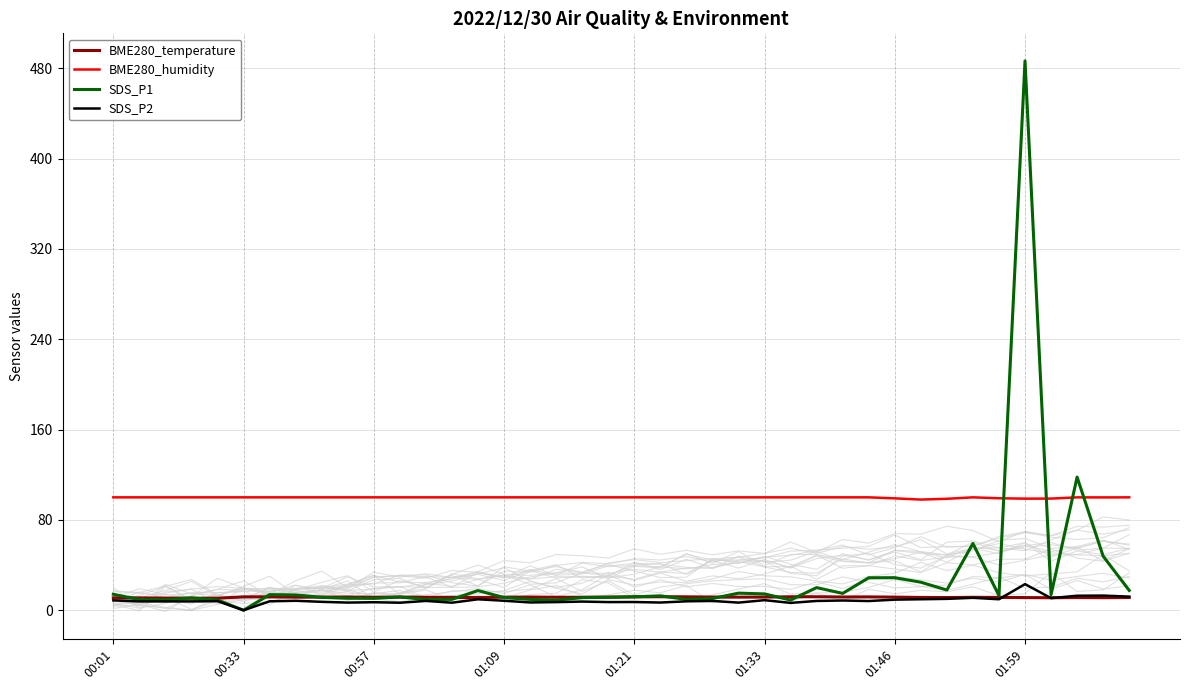

Reading right to left, what are all the values shown in this chart?

BME280_temperature: 11.3	11.1	11.2	11.1	11.2	11.3	11.5	11.2	11.3	11.6	11.8	11.7	11.9	11.9	11.7	11.6	11.7	11.9	12.0	11.8	11.6	11.4	11.5	11.7	11.6	11.2	11.3	11.5	11.6	11.5	11.7	11.6	11.6	11.8	11.9	10.6	10.7	10.8	10.9	11.0
BME280_humidity: 100.0	99.9	100.0	98.9	98.8	99.2	100.0	98.7	98.0	99.1	100.0	100.0	100.0	100.0	100.0	100.0	100.0	100.0	100.0	100.0	100.0	100.0	100.0	100.0	100.0	100.0	100.0	100.0	100.0	100.0	100.0	100.0	100.0	100.0	100.0	100.0	100.0	100.0	100.0	100.0
SDS_P1: 17.6	47.9	117.9	13.8	486.6	13.0	59.1	17.9	24.8	28.8	28.8	14.9	20.1	9.1	14.4	15.2	10.4	9.6	12.7	11.9	11.4	11.2	8.9	9.6	11.2	17.4	9.6	9.5	11.8	10.5	10.6	11.4	13.5	13.8	0.0	9.1	10.9	9.2	9.5	14.1
SDS_P2: 12.1	13.0	12.8	10.7	23.1	9.7	11.0	10.1	9.7	9.4	8.2	8.6	8.2	6.5	8.9	6.8	8.2	7.9	6.8	7.3	7.2	7.7	7.2	6.9	8.4	9.7	6.7	8.2	6.7	7.1	6.8	7.5	8.4	7.9	0.0	8.1	7.8	7.8	7.8	8.7